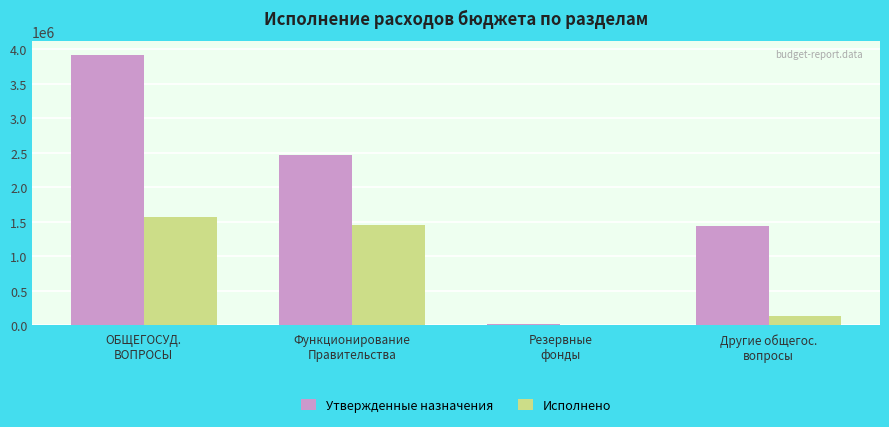

What is the sum of all Утвержденные назначения values?

7850900.0